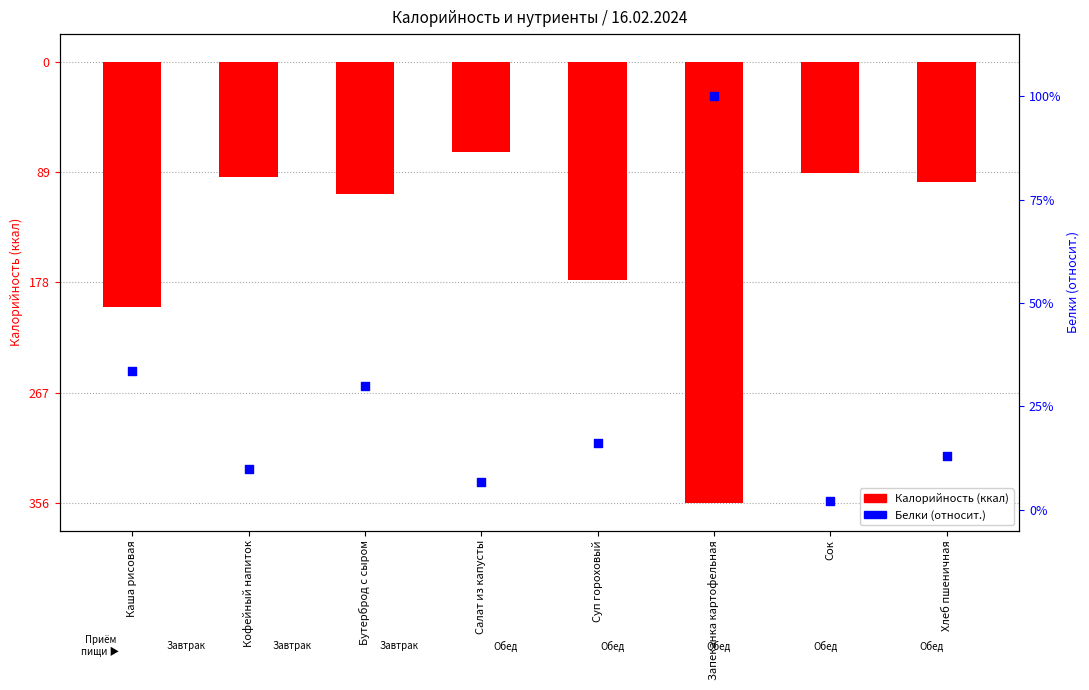

Which series contains the lowest Y value?

Калорийность